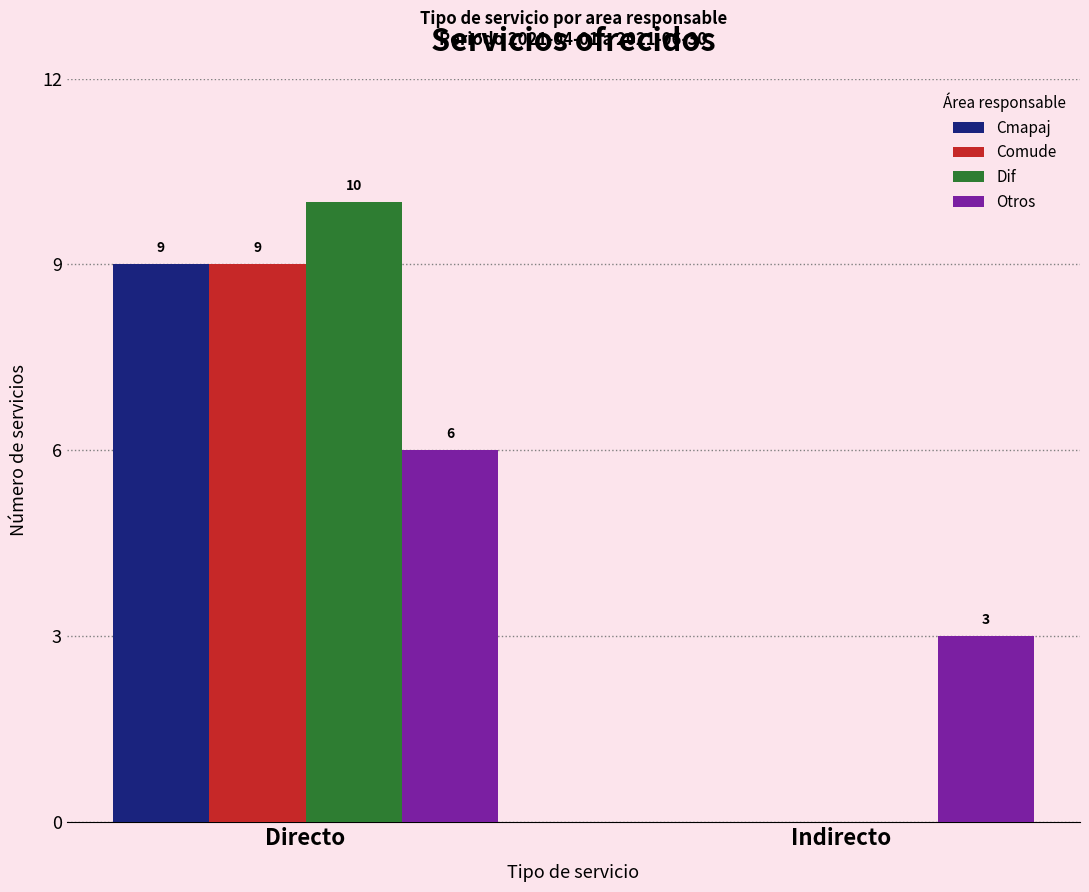

Reading left to right, extract all data points from this chart.

Cmapaj: 9	0
Comude: 9	0
Dif: 10	0
Otros: 6	3